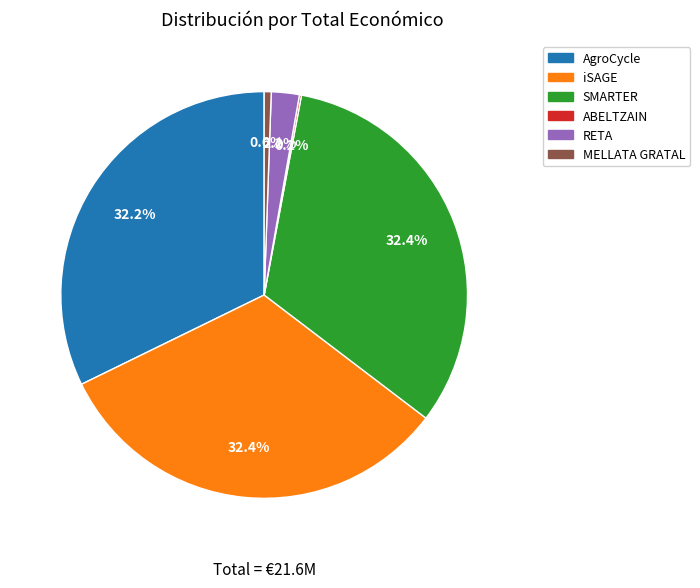

To the nearest percent, what is the average slice percentage?

17%